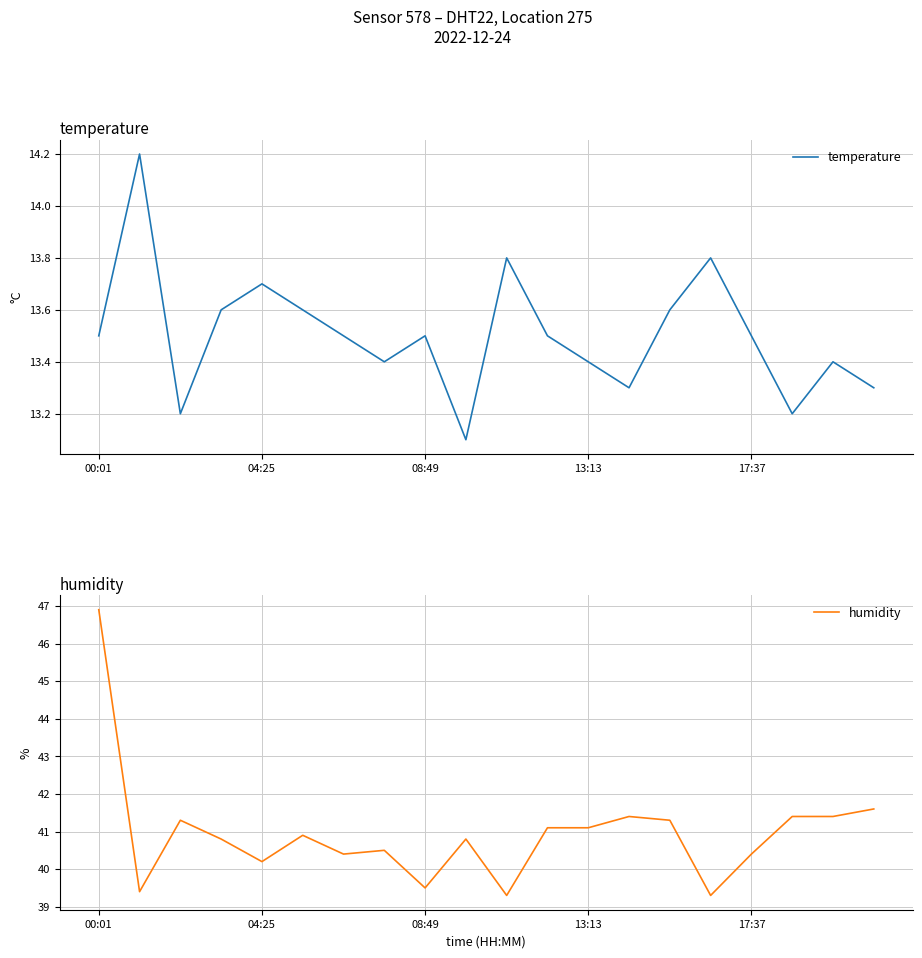

In humidity, how many points are lower than both neighbors (excluding endpoints)?

6